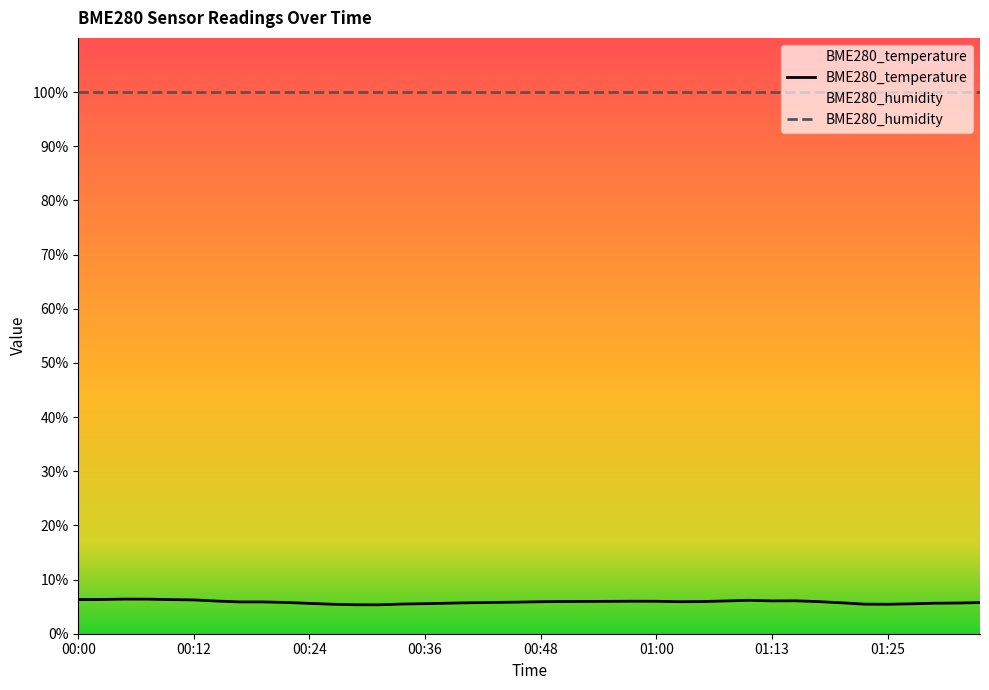

Which category has the lowest value across all series?

00:31